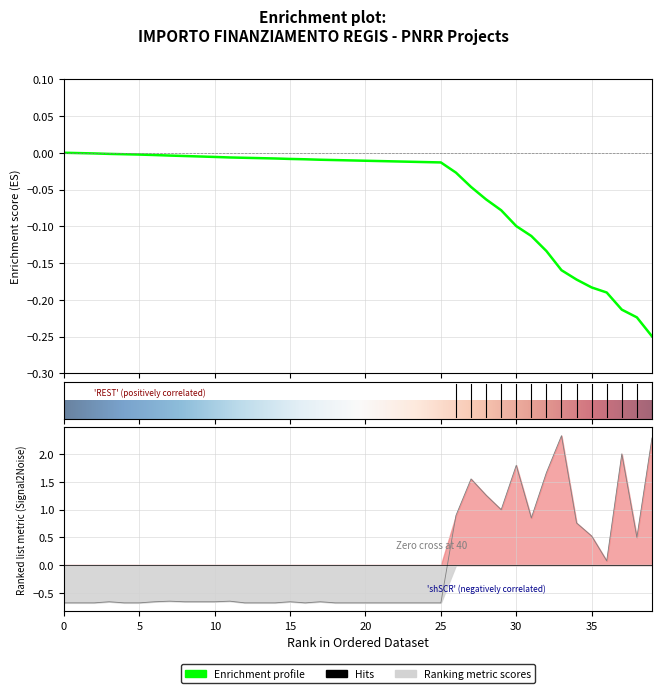

Is it true that the value at C44D23003670006 is -1.2?

False